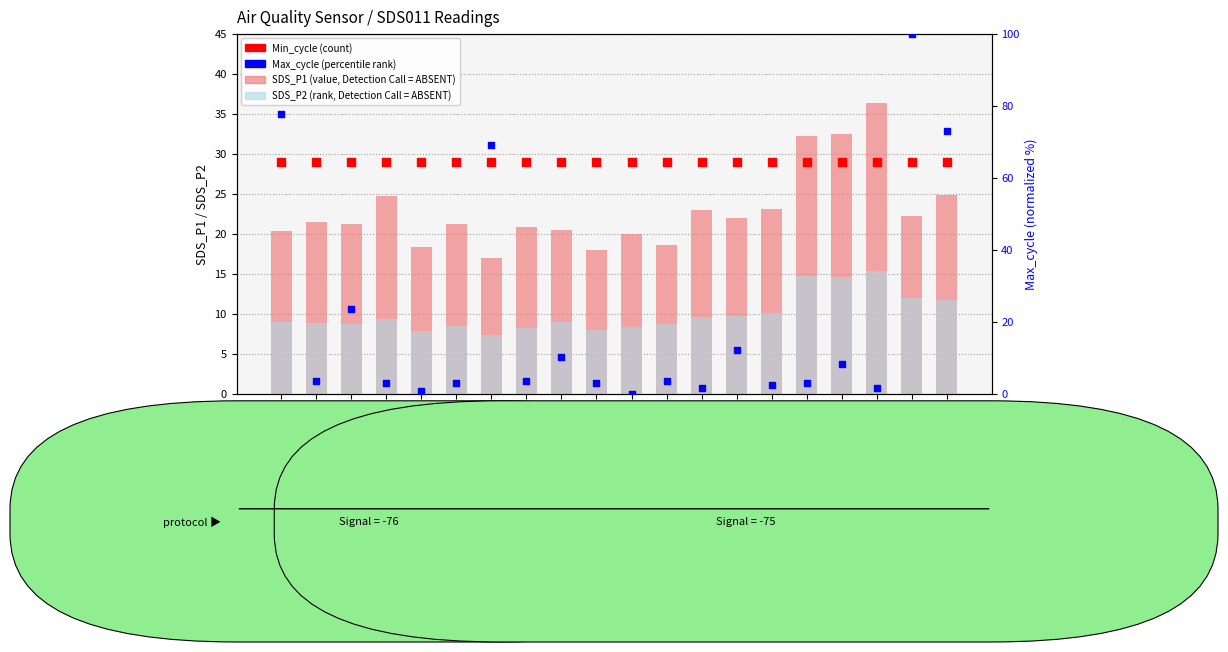

Which series reaches the maximum Y coordinate?

Max_cycle (percentile)